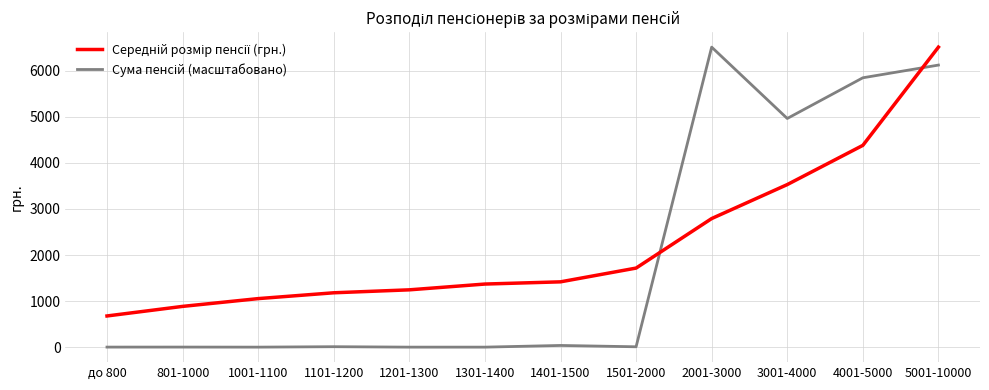

At which category is the sum across all series the highest?

5001-10000